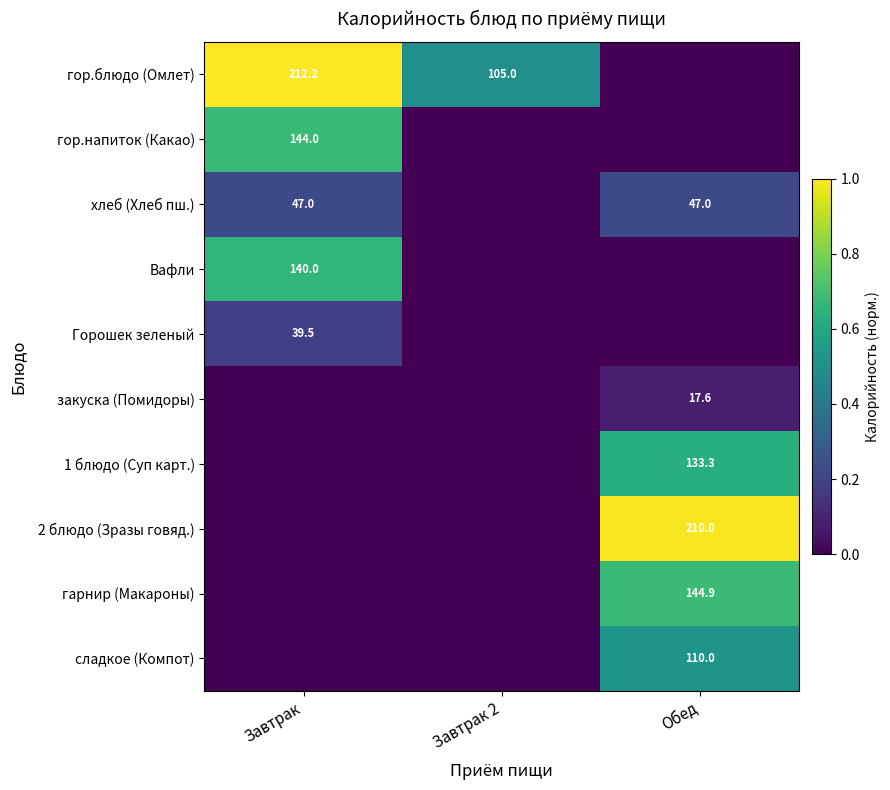

The value of гарнир (Макароны) at Обед is 144.9. True or false?

True